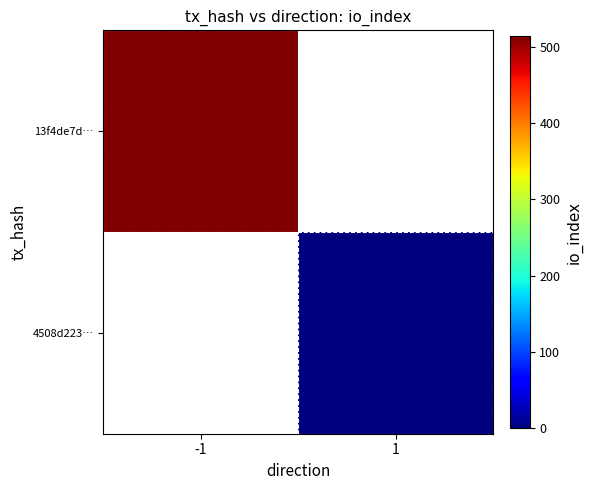

The 13f4de7d… series shows 127.6 at -1. True or false?

False